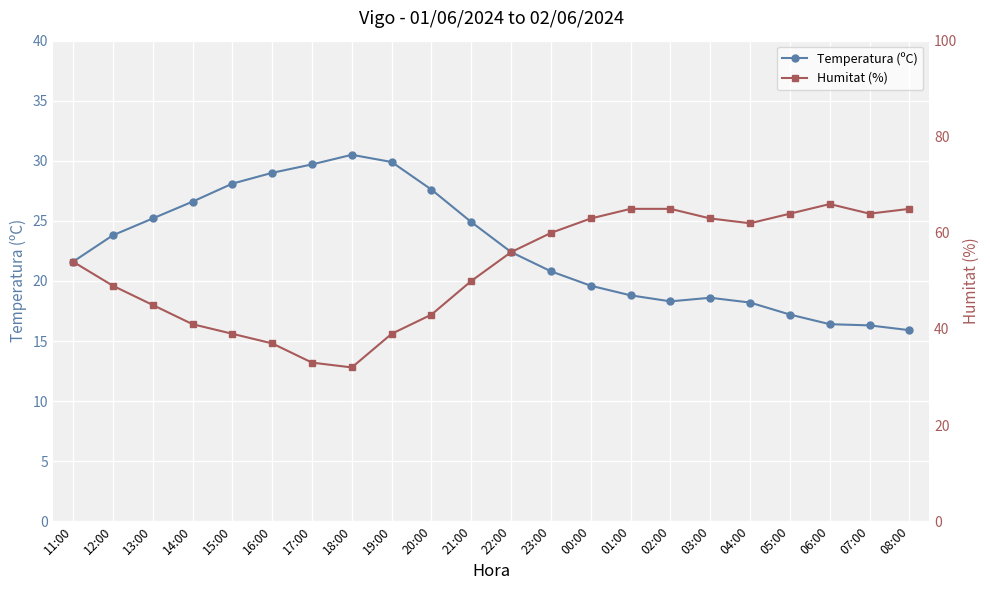

List the series in order of their peak value, highest first.

Humitat (%), Temperatura (ºC)